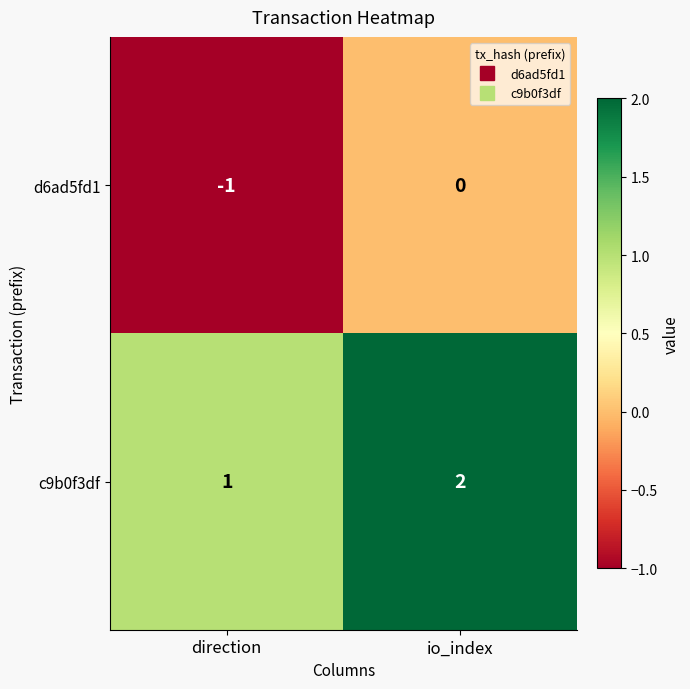

What is the total value across all series at io_index?

2